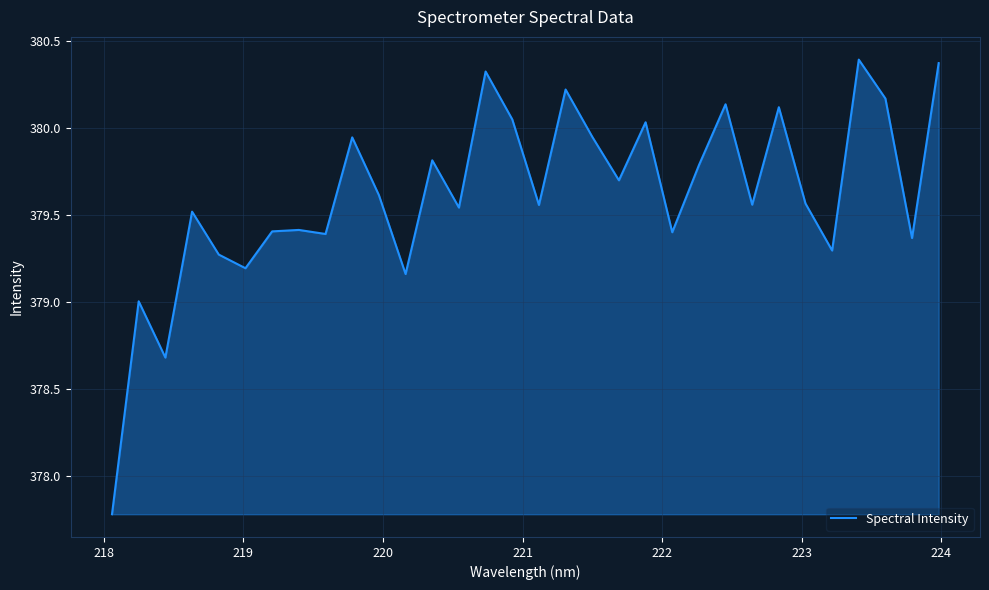

What is the maximum value shown in the chart?

380.4